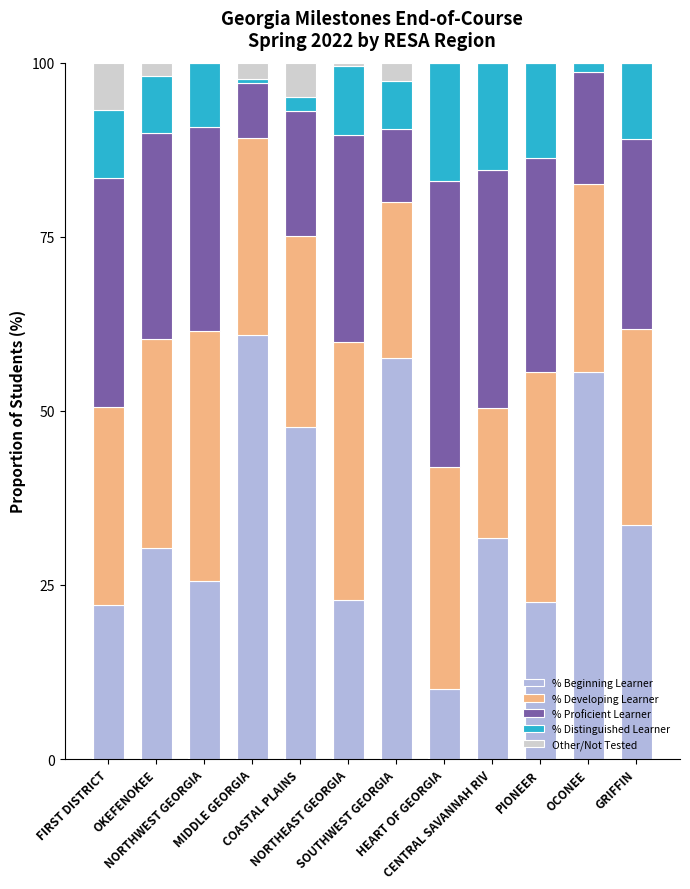

At which category is the sum across all series the highest?

NORTHEAST GEORGIA